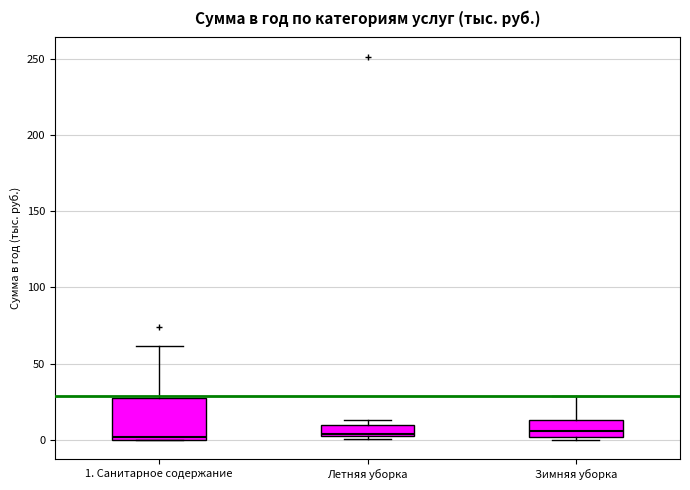

Comparing the boxes themselves (not the whiskers), which one is the tallest?

1. Санитарное содержание